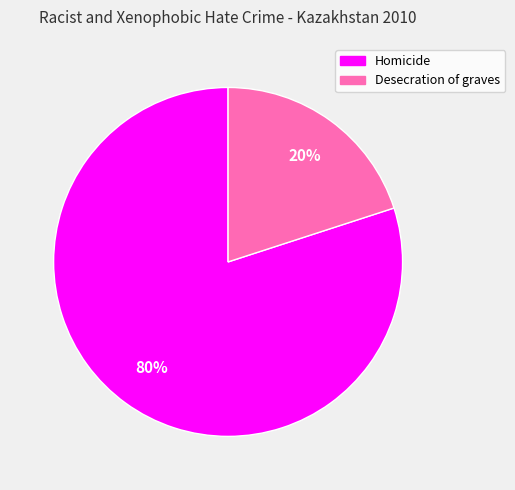

Does Homicide represent more than half of the total?

Yes